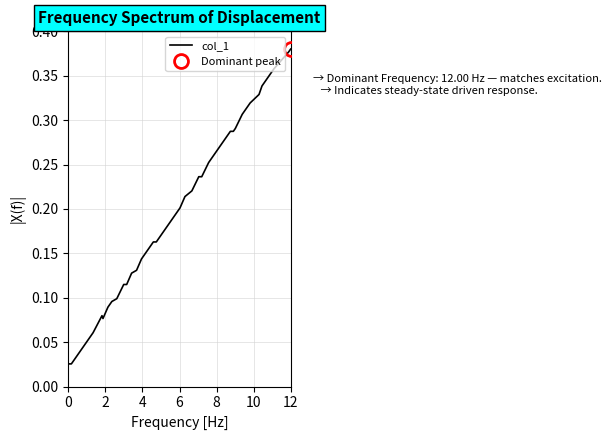

What is the change in value from 25 to 37?

+0.1